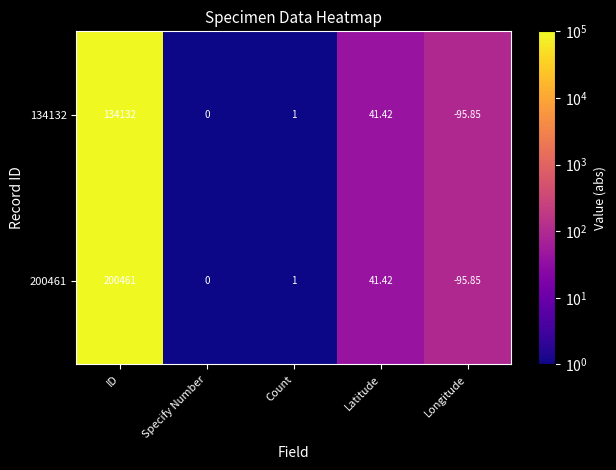

Which series has the widest spread of values?

200461